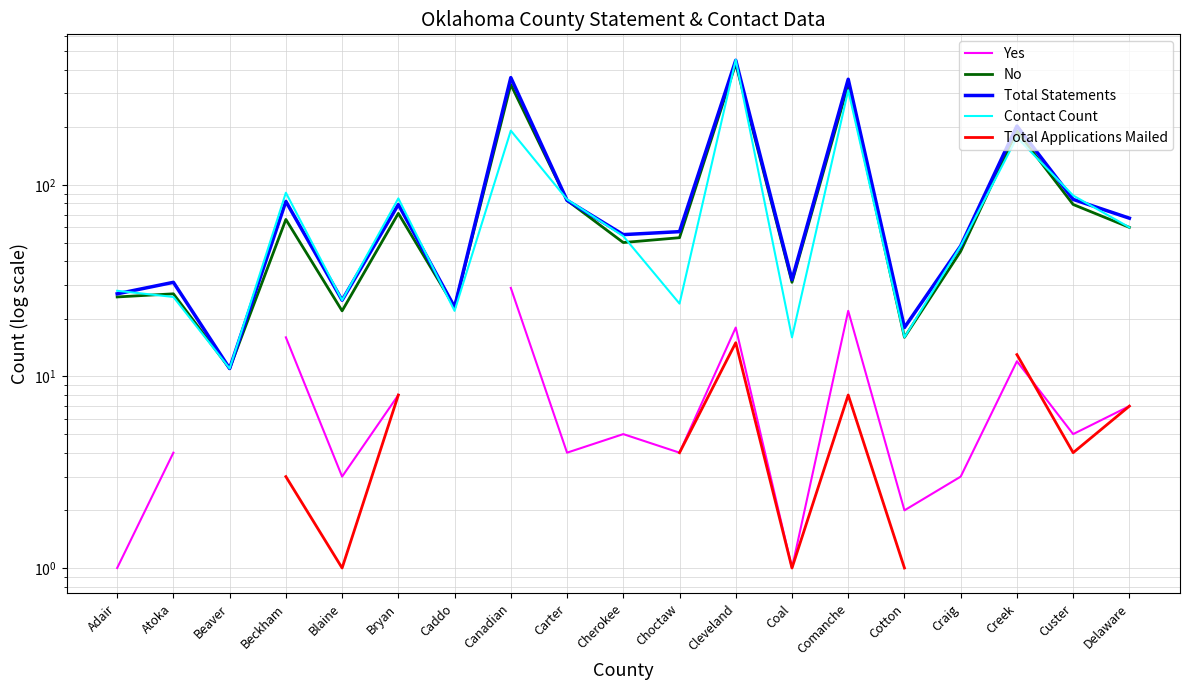

How many values in the Yes series are below 7?

10